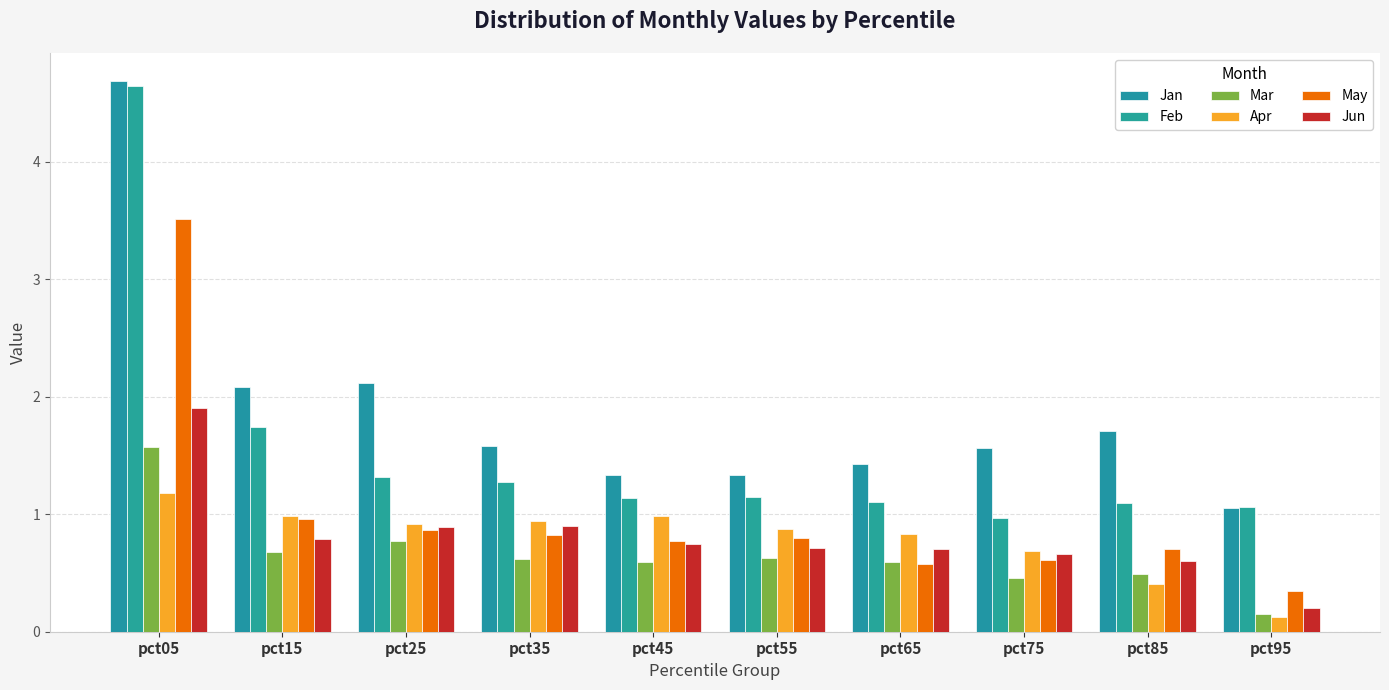

At how many categories does at least one series exceed 2?

3